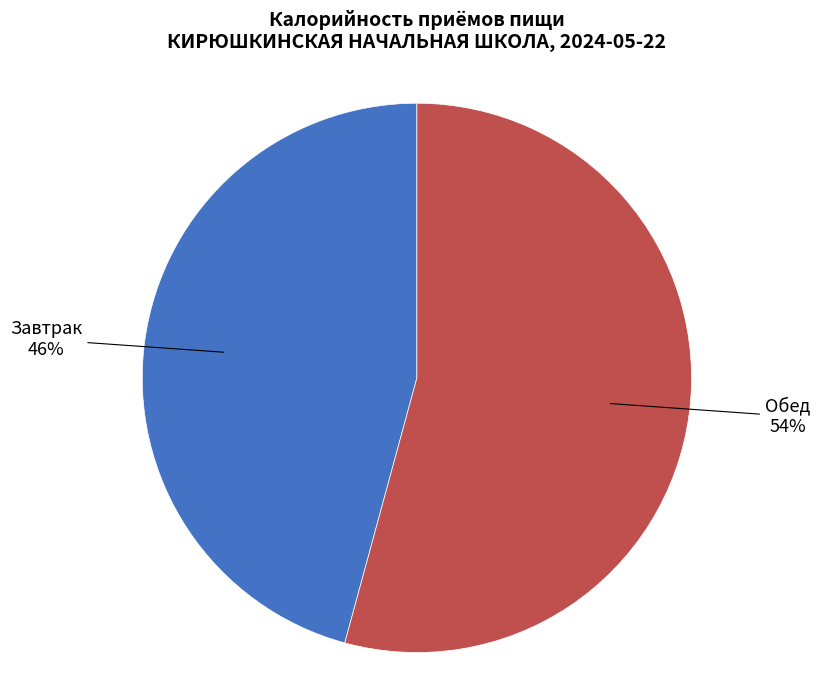

Is there a majority slice in this chart?

Yes